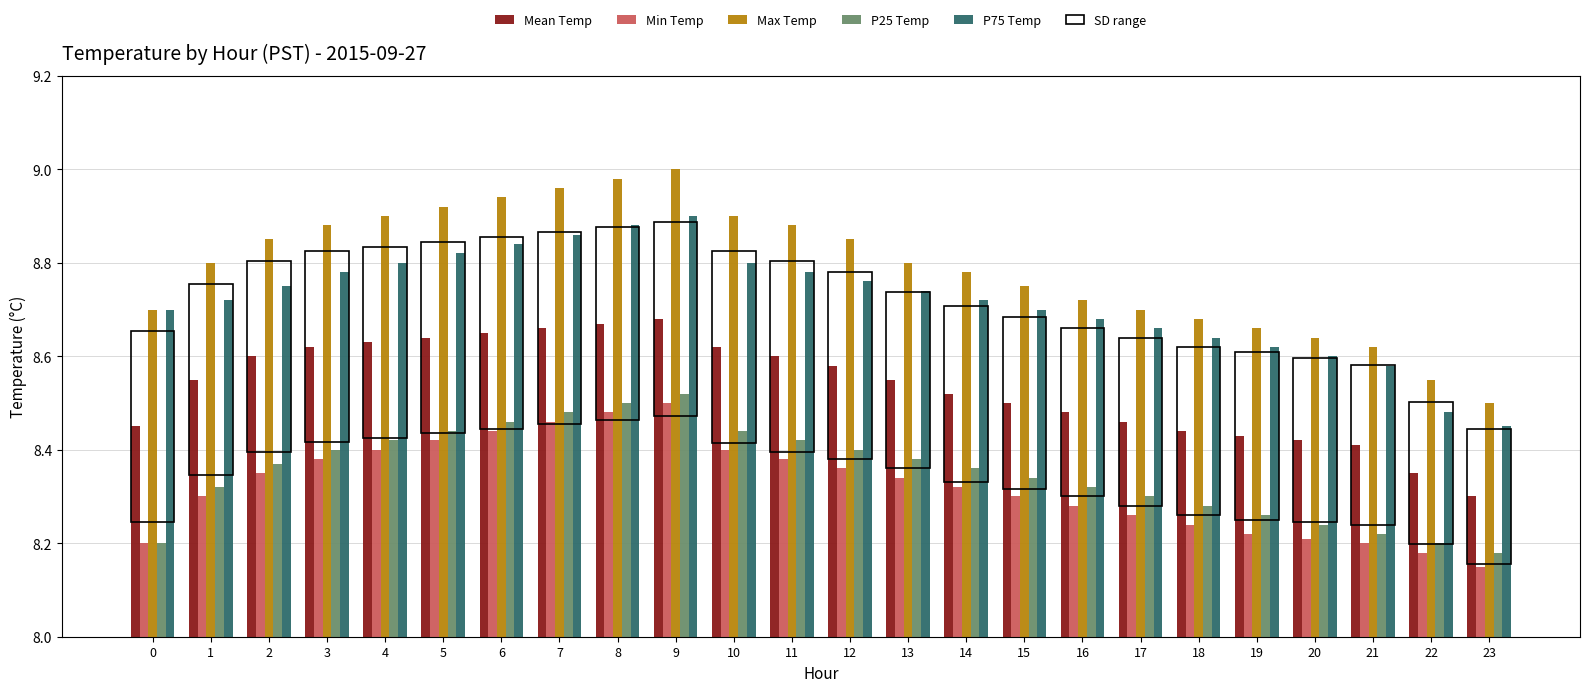

List the series in order of their peak value, lowest first.

Min Temp, P25 Temp, Mean Temp, P75 Temp, Max Temp